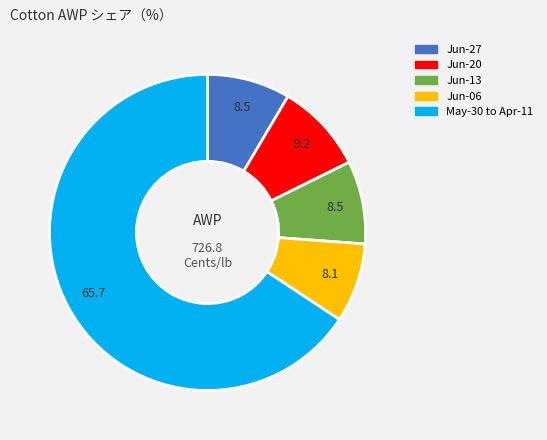

Is there any slice that represents more than half of the pie?

Yes